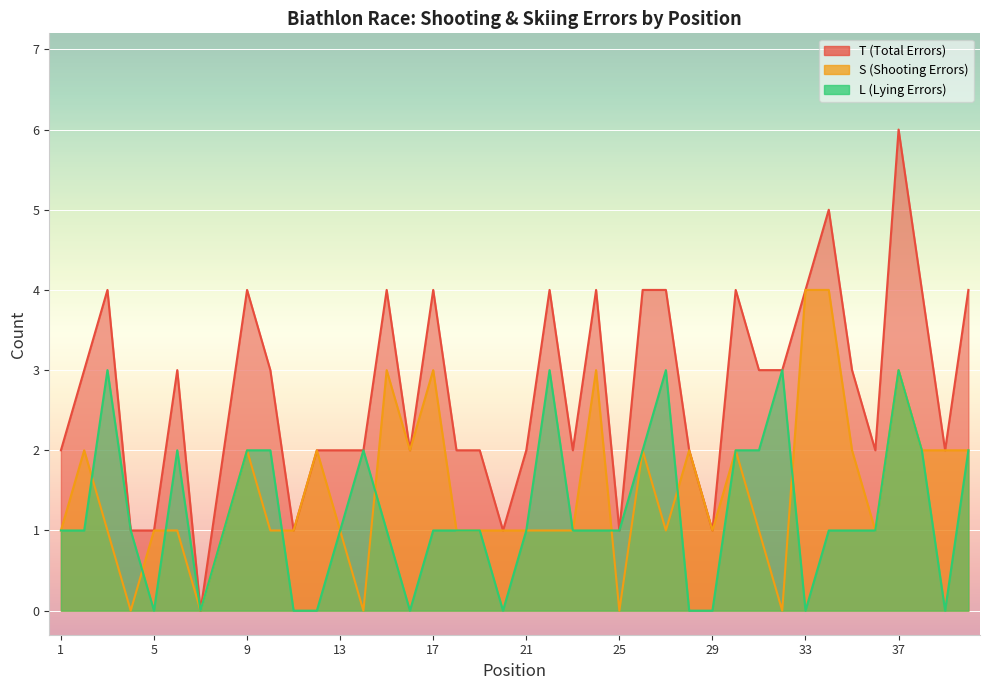

True or false: T and L intersect in this chart.

False